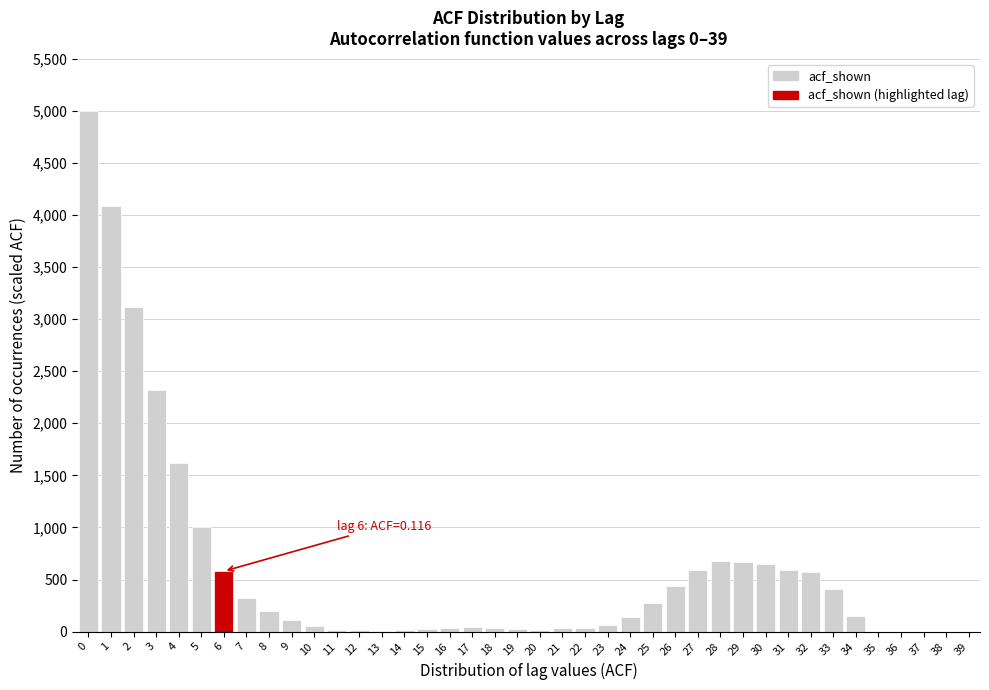

What is the sum of all values?

23930.0